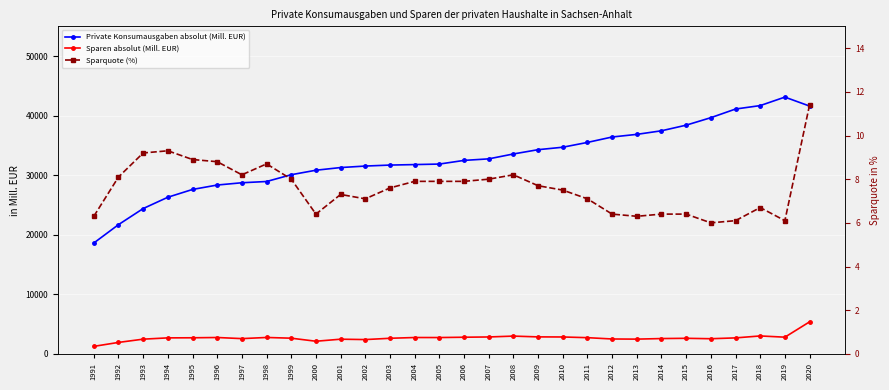

What is the value of the Sparquote (%) point at the 4th from the left?

9.3